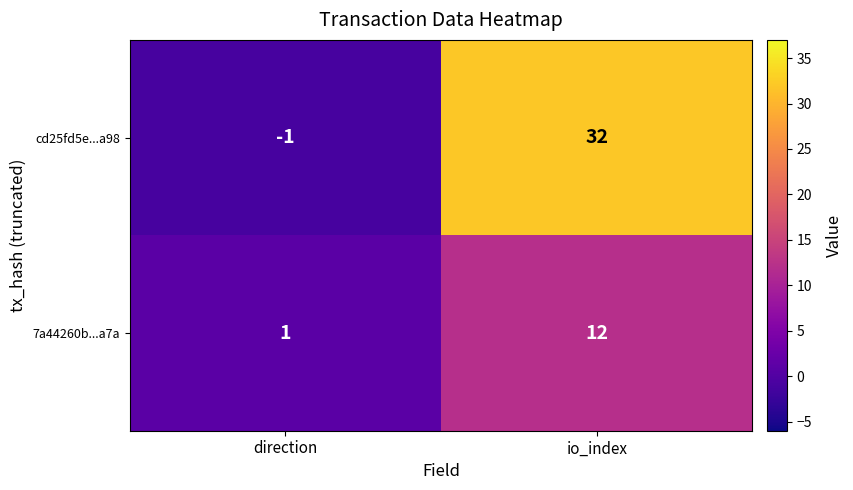

At which category is the sum across all series the highest?

io_index